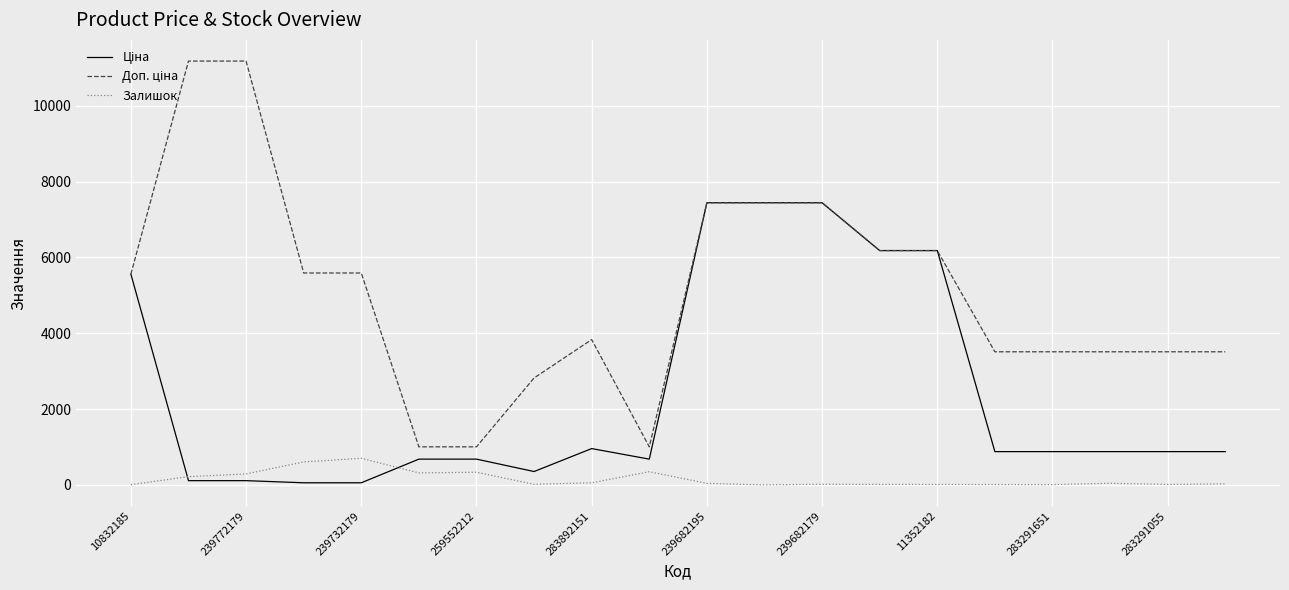

What is the label of the 1st point from the left?

10832185